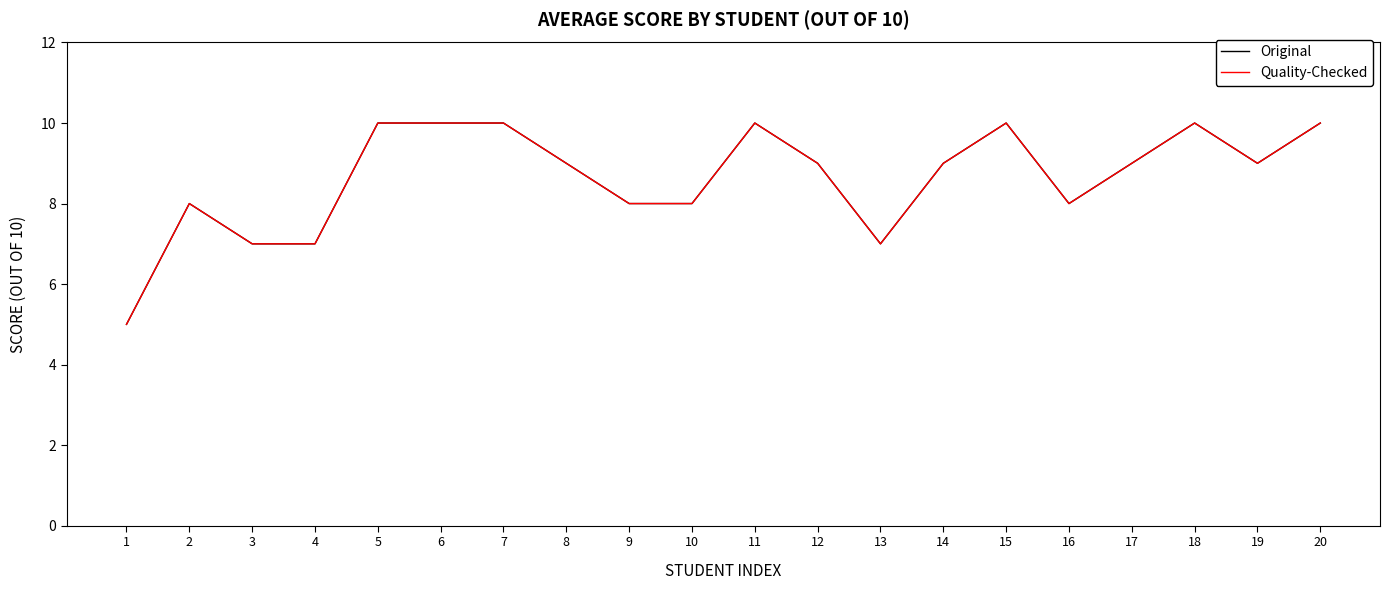

The Original series shows 7 at 4. True or false?

True